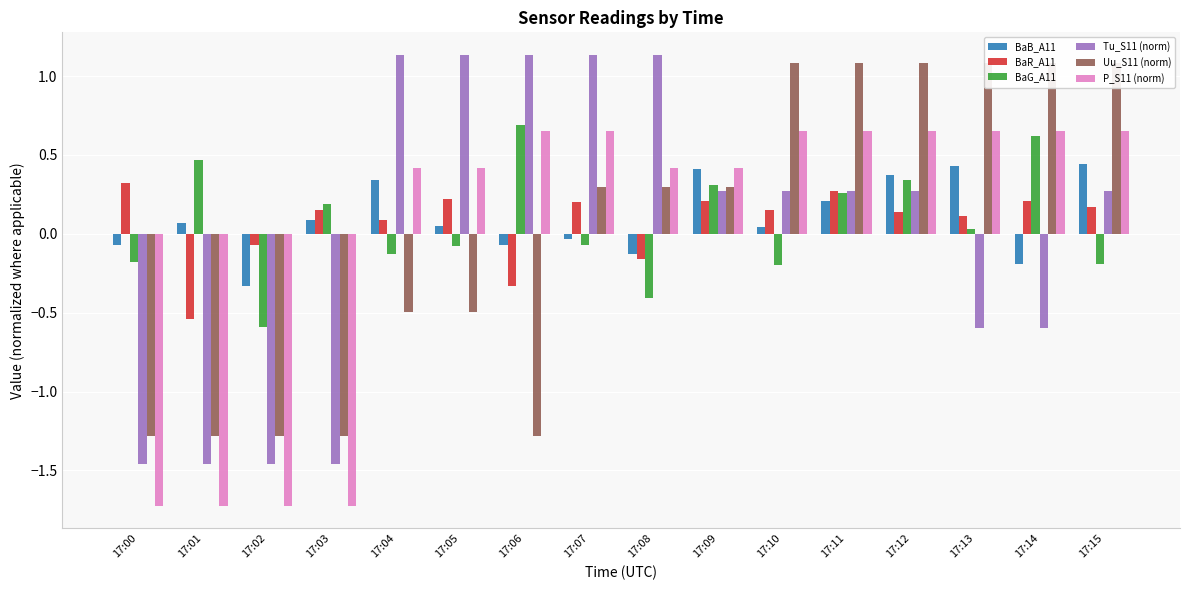

What is the sum of the Tu_S11 (norm) values at 17:14 and 17:04?

0.5